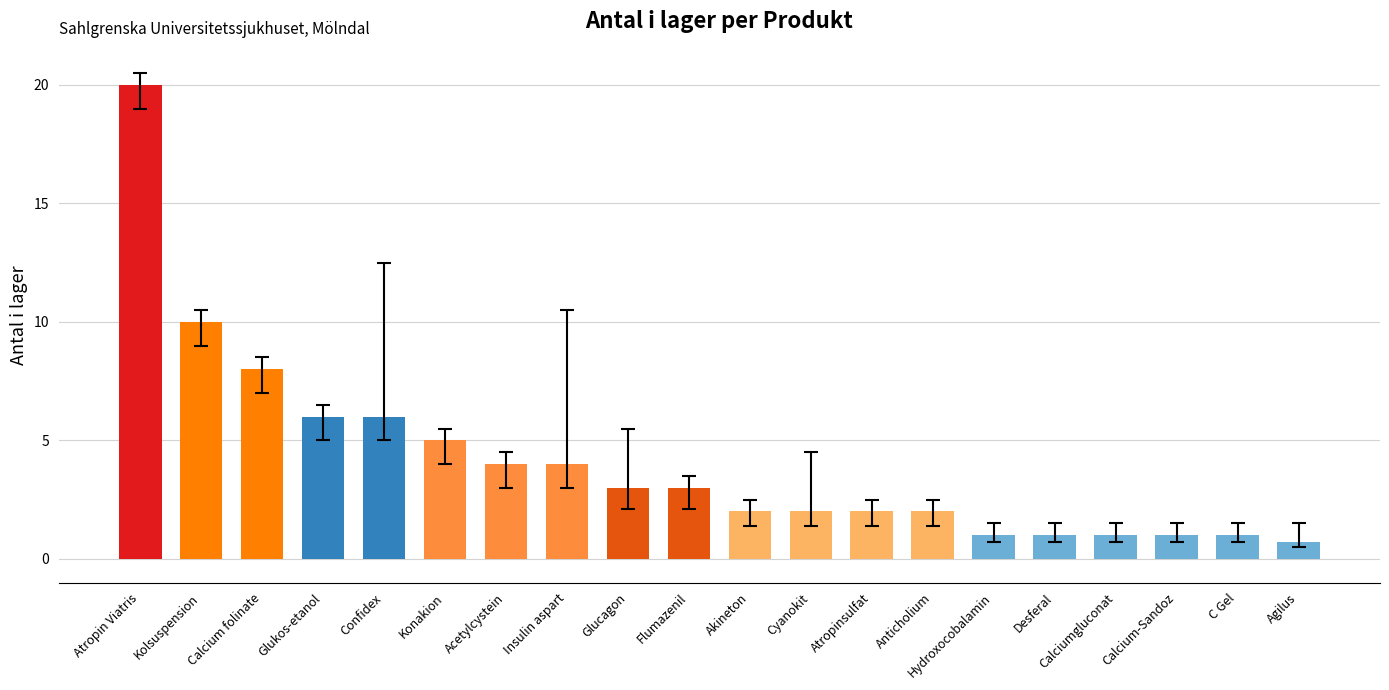

How many bars are there in total?

20